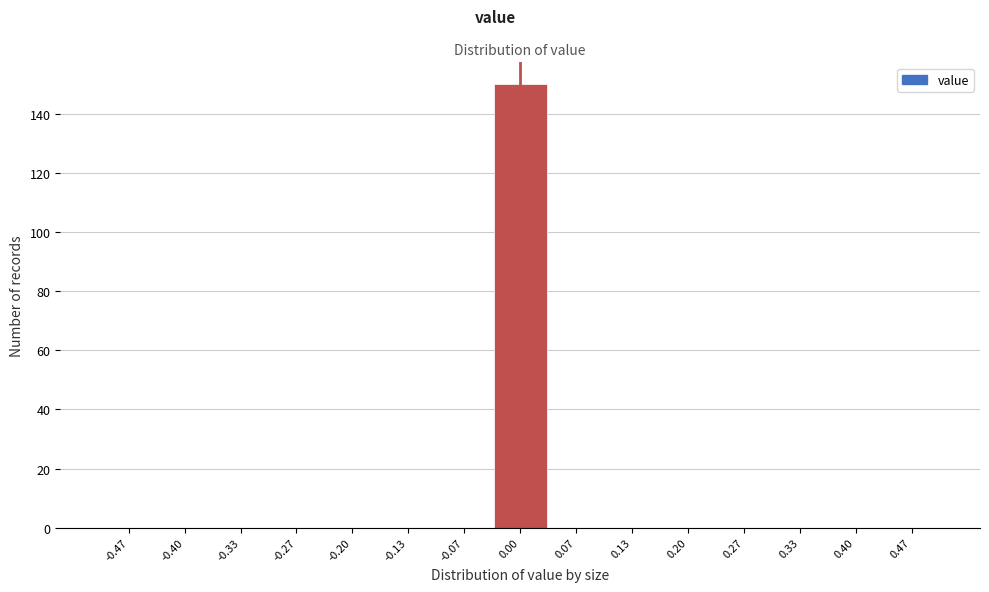

Over which range of the x-axis is the bar tallest?

-0.03 to 0.03